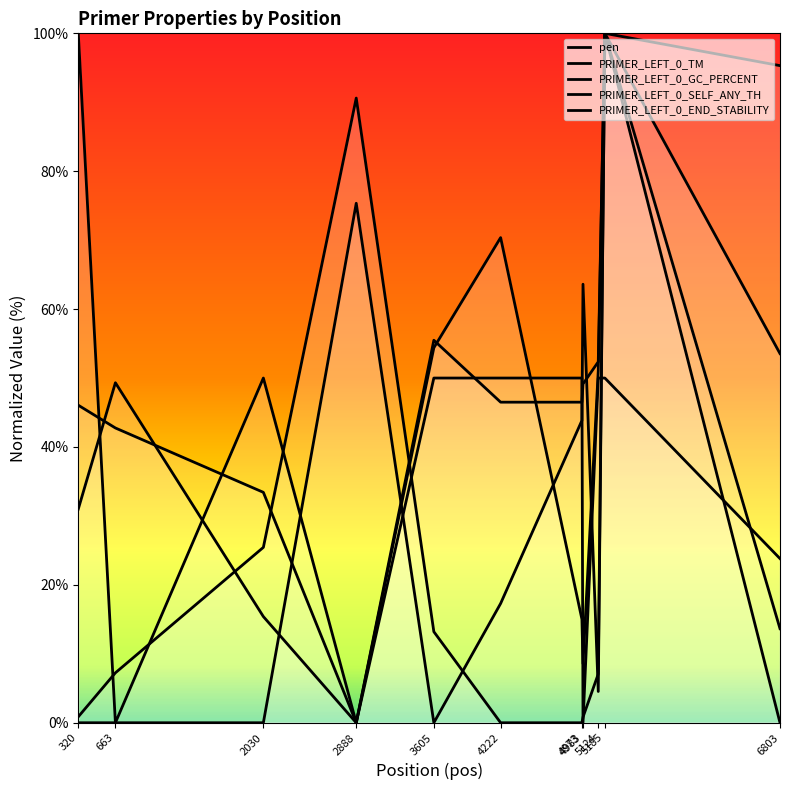

At which category does pen reach its first local peak?

2888